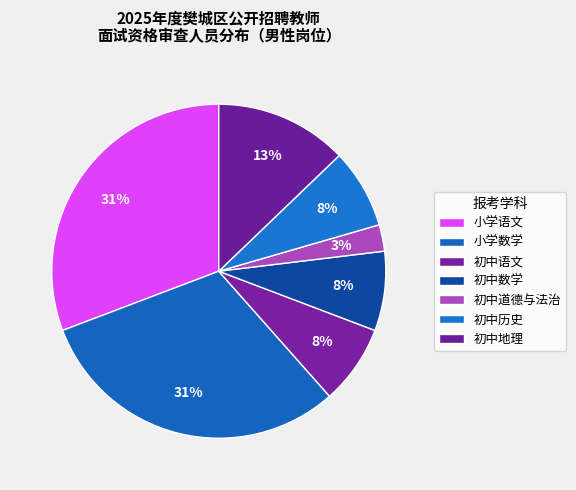

How much of the chart is everything except 初中语文?

92.3%